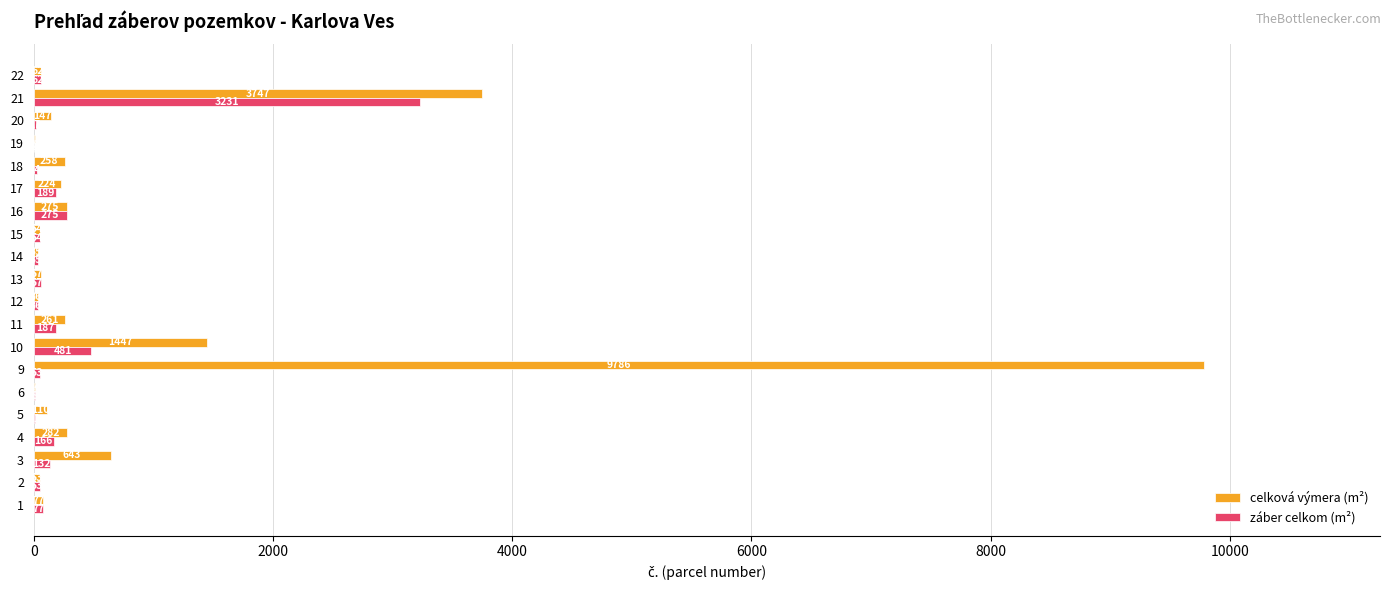

What is the total value across all series at 12?

72